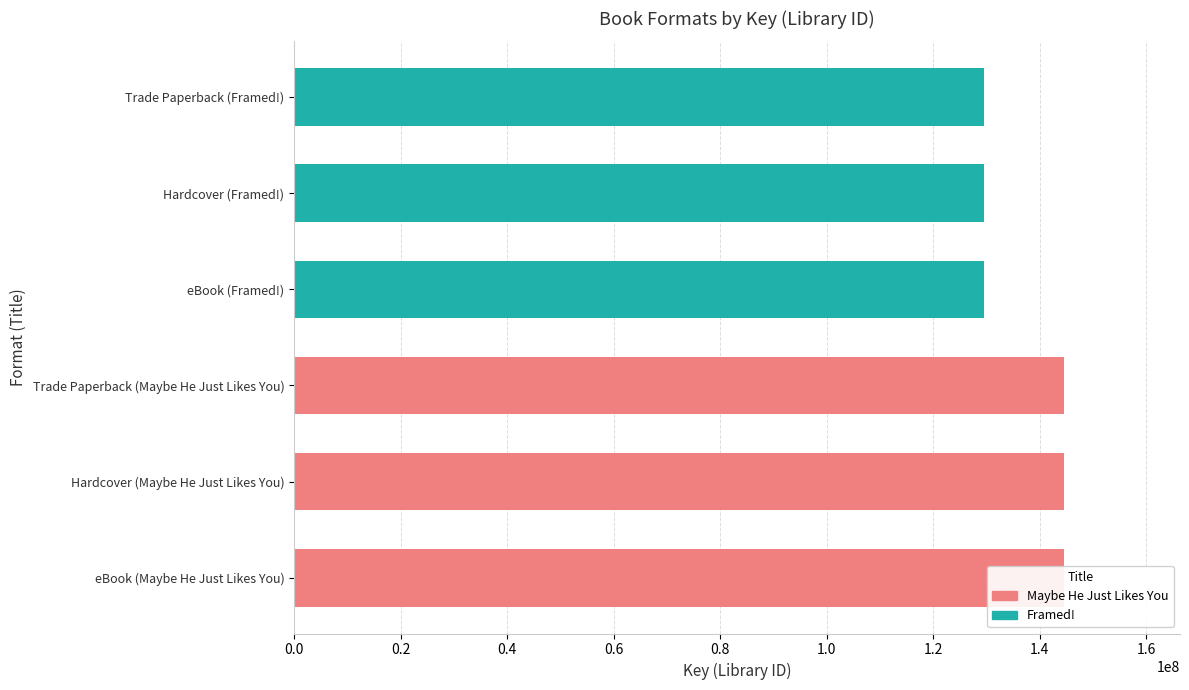

Is it true that the value at Trade Paperback (Framed!) is 192357884?

False